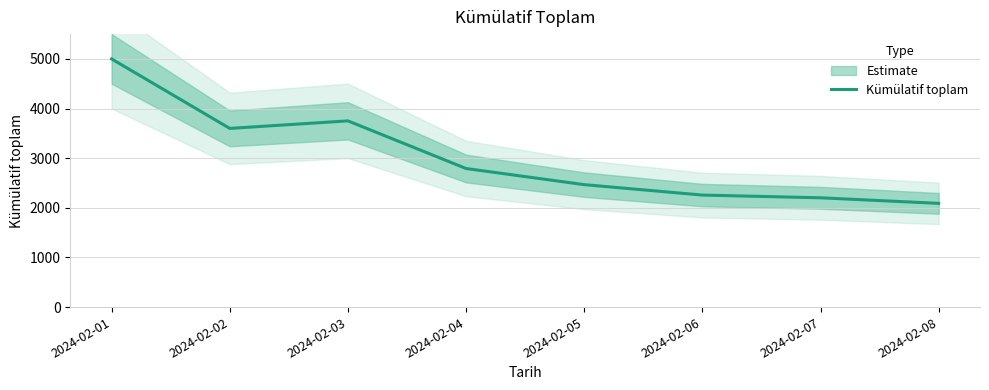

What is the ratio of the value at 2024-02-04 to the value at 2024-02-03?

0.7